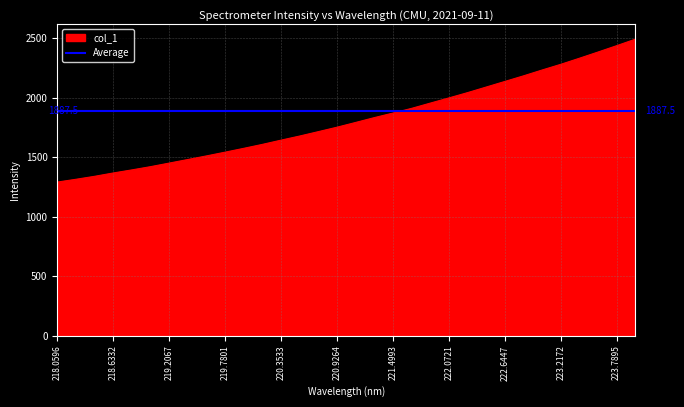

What is the value of the 30th point from the left?

2385.1